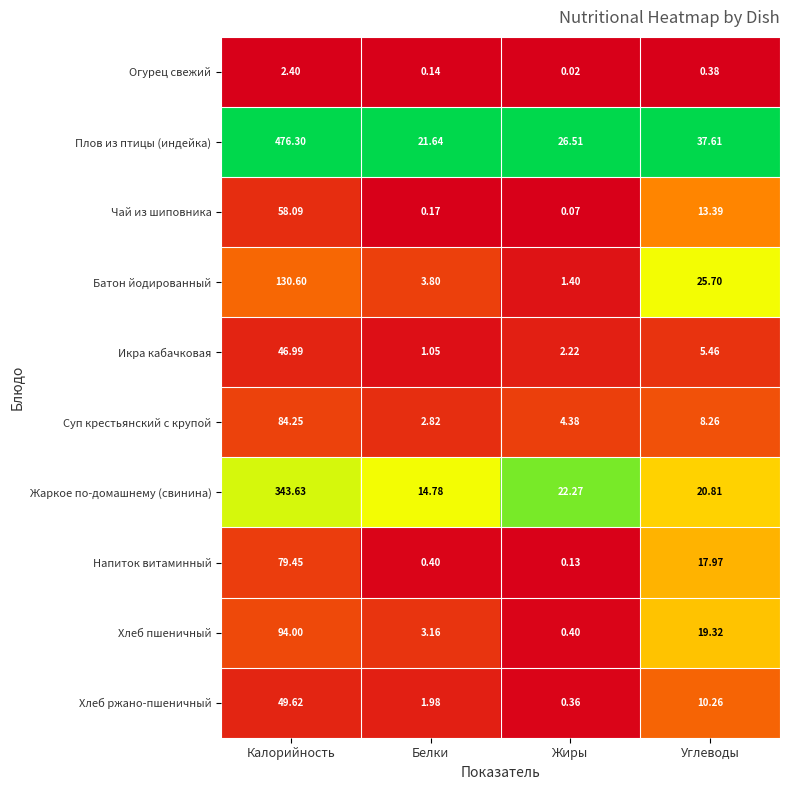

At which label does Икра кабачковая first exceed 5?

Калорийность